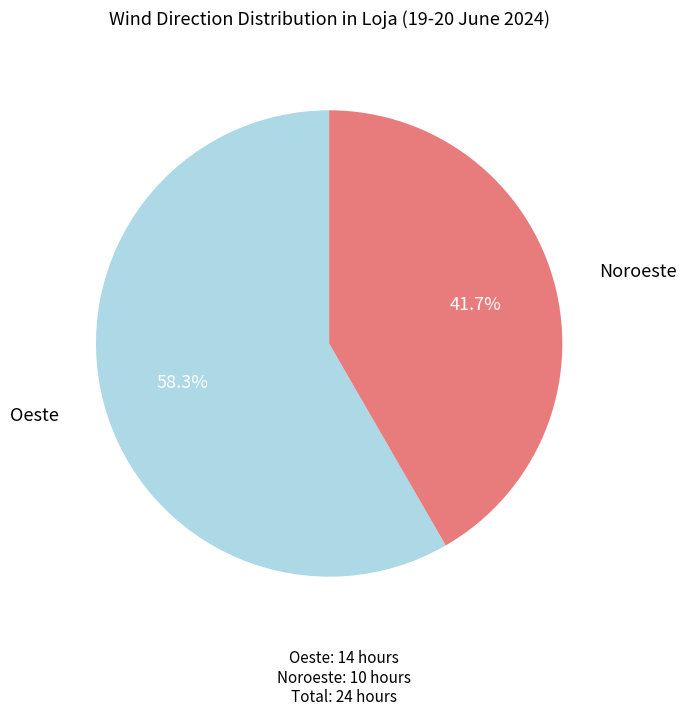

Does any single category account for the majority?

Yes